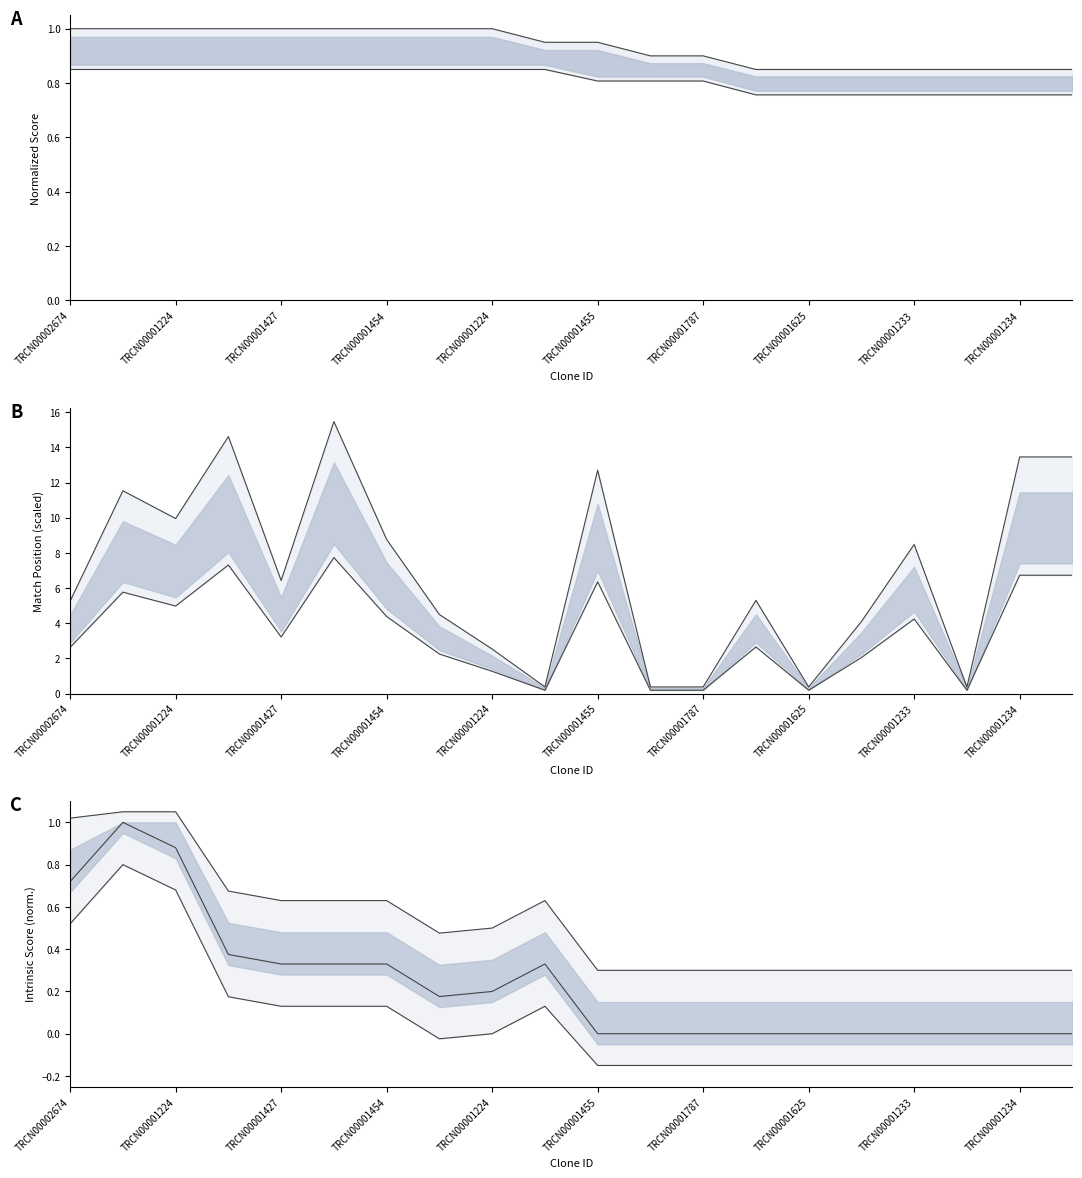

Count the SDR Match % values in the range 0 to 1.

20